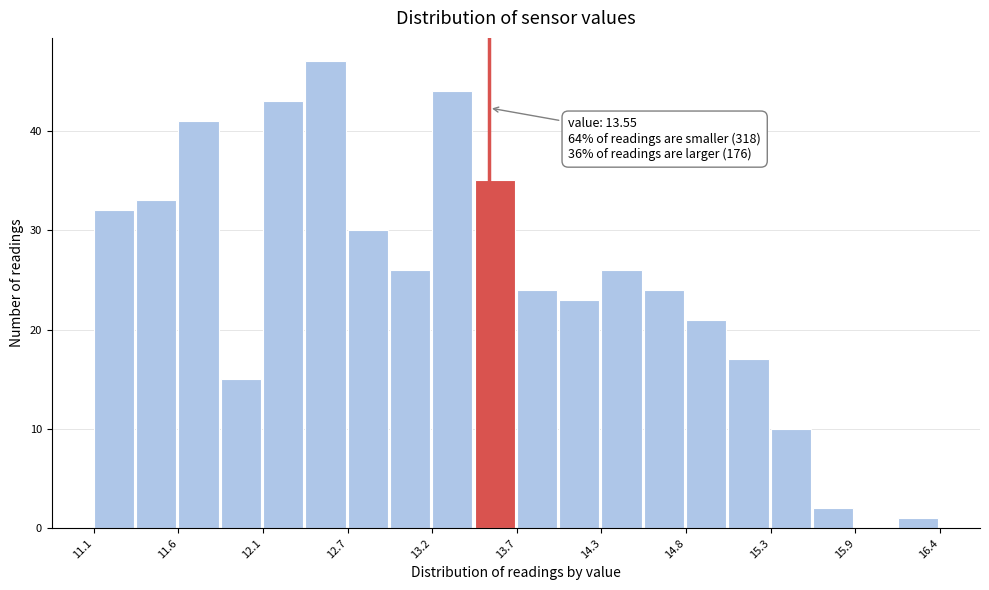

Around what value on the x-axis is the tallest bar? Give the approximate position of its centre, as read against the axis.

12.5